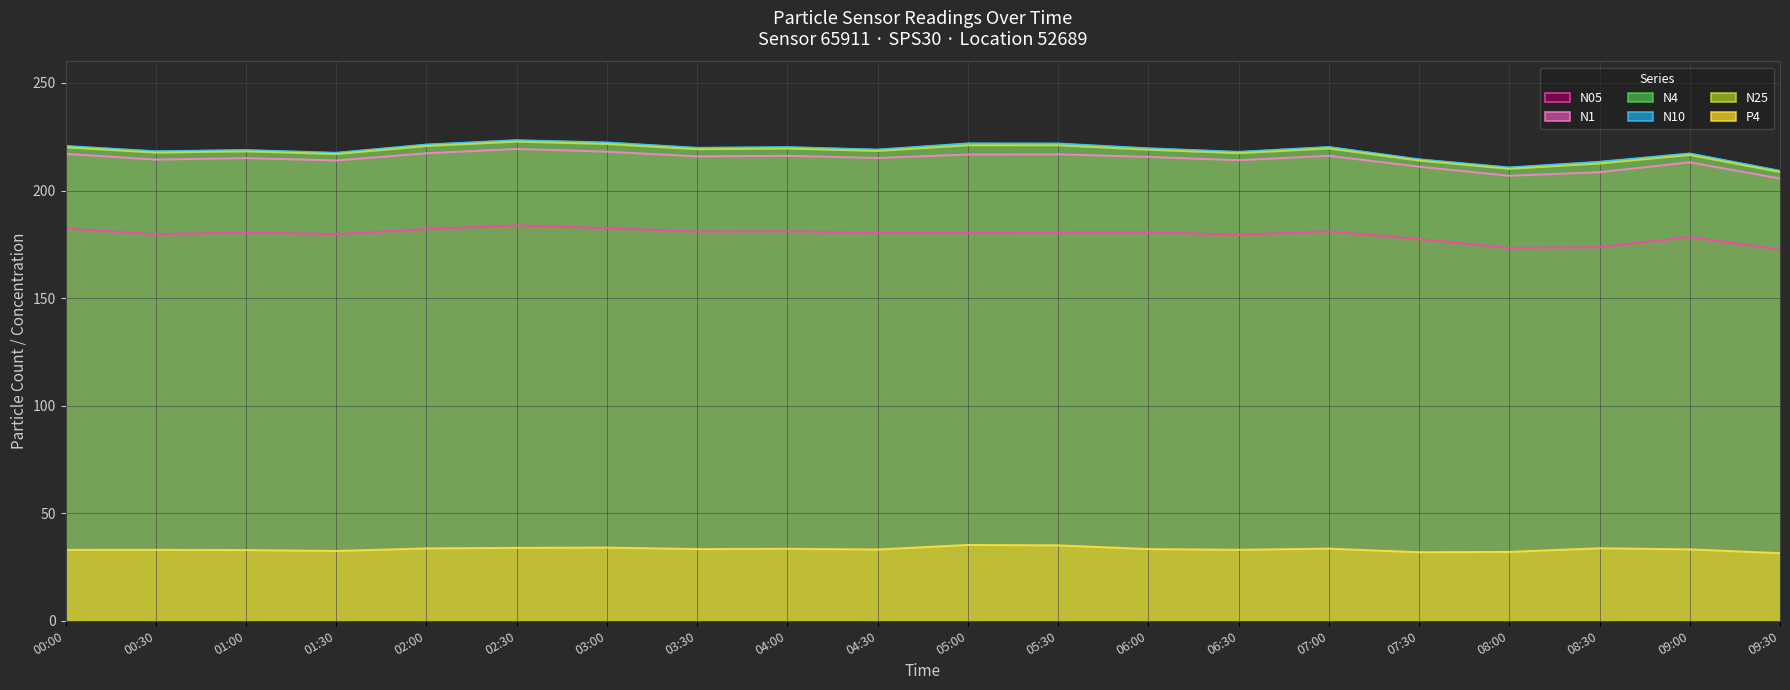

How many data points in N1 (line) are less than 215?

8